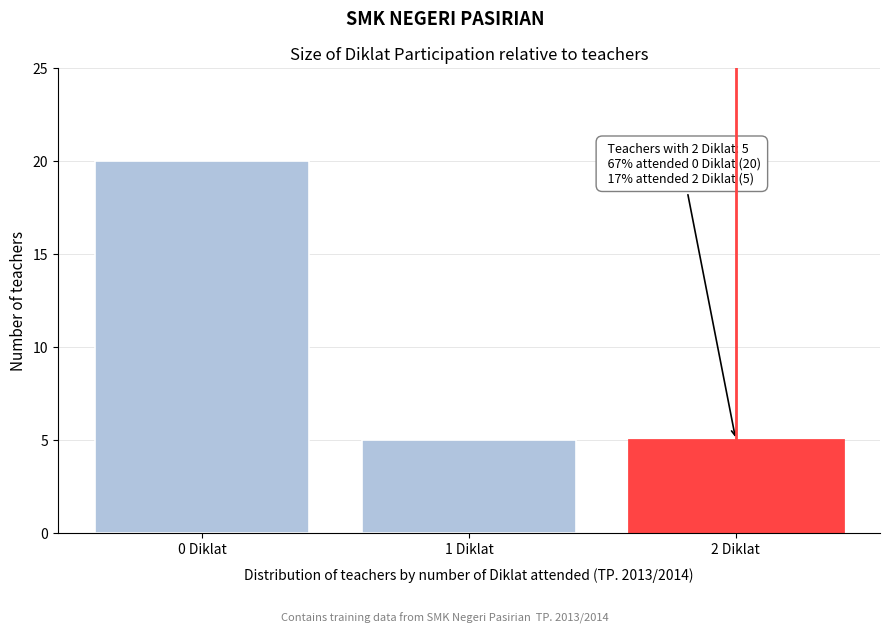

Reading right to left, what are all the values shown in this chart?

5	5	20